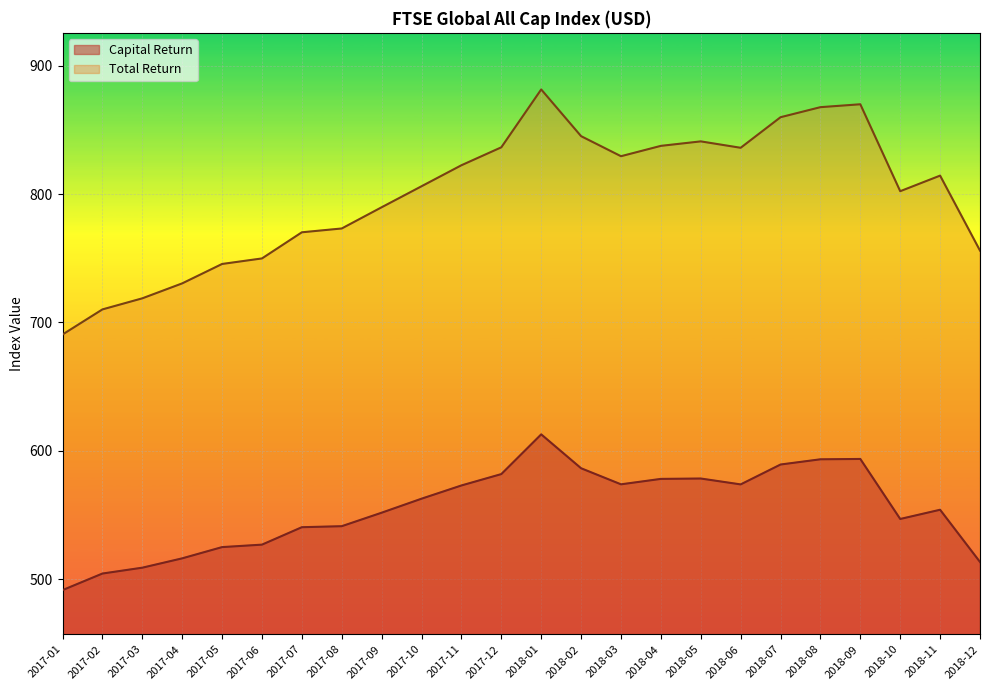

What value does the Total Return series have at 2017-09?

789.7